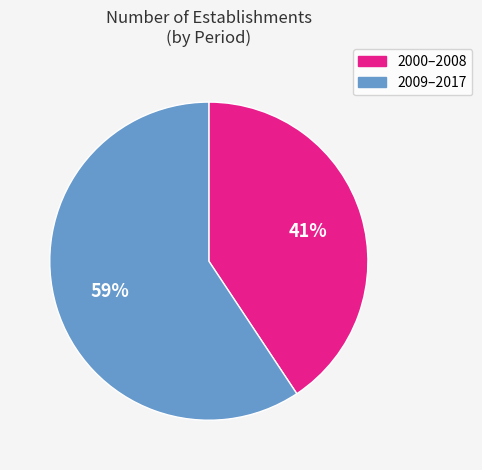

How many segments does this pie chart have?

2